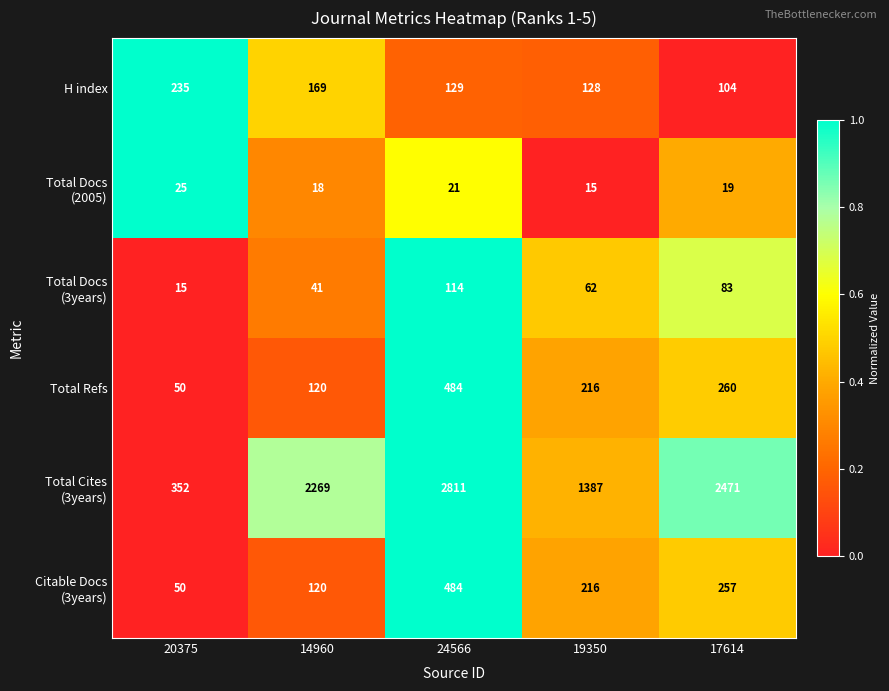

How many series are shown in this chart?

6